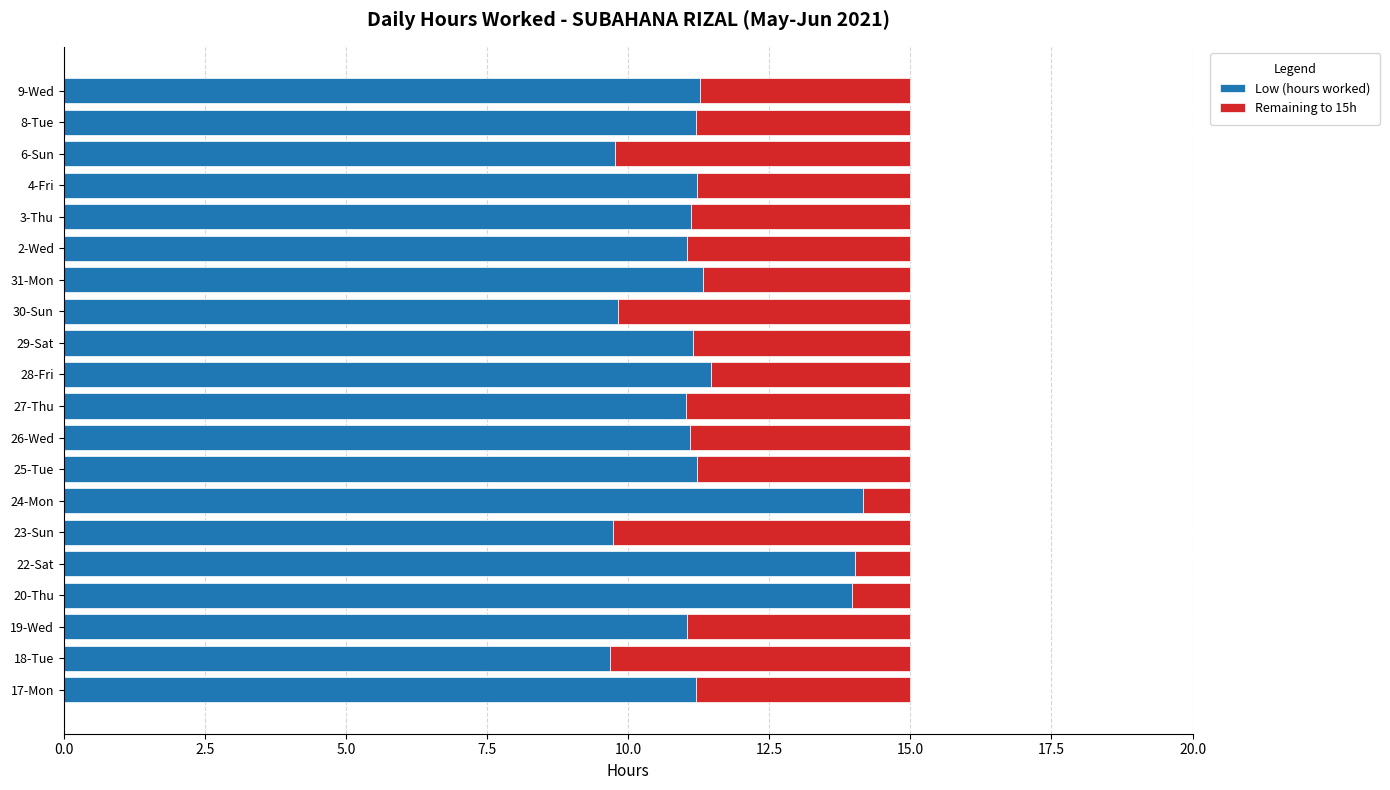

What is the maximum value for Low (hours worked)?

14.2